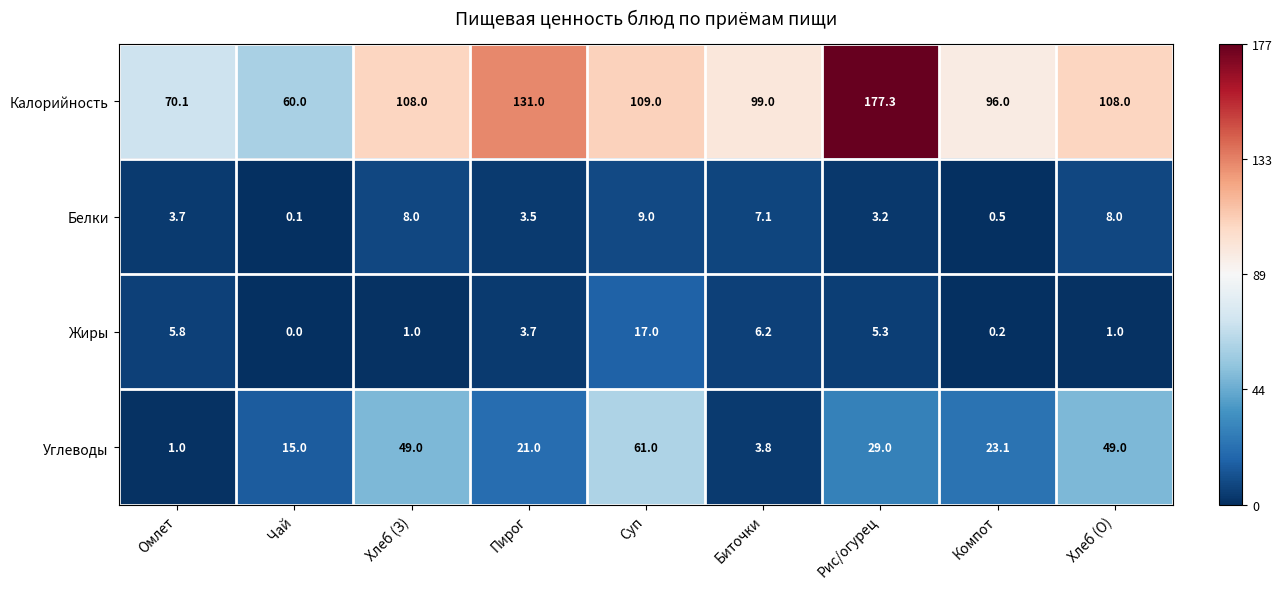

Where is Жиры nearest to the value 8?

Биточки